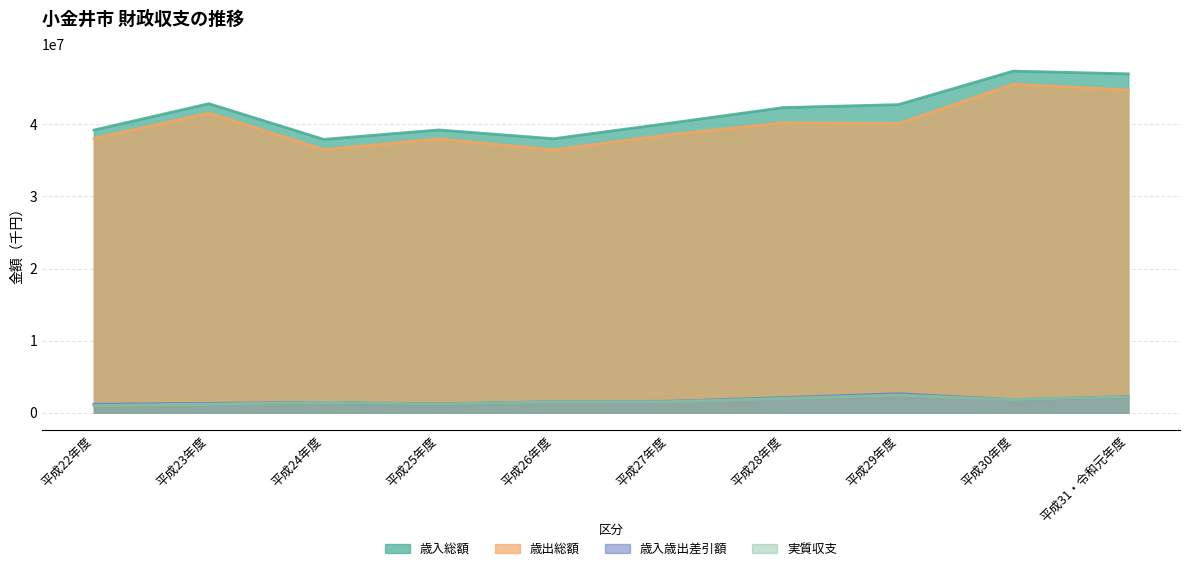

Which category has the highest value across all series?

平成30年度